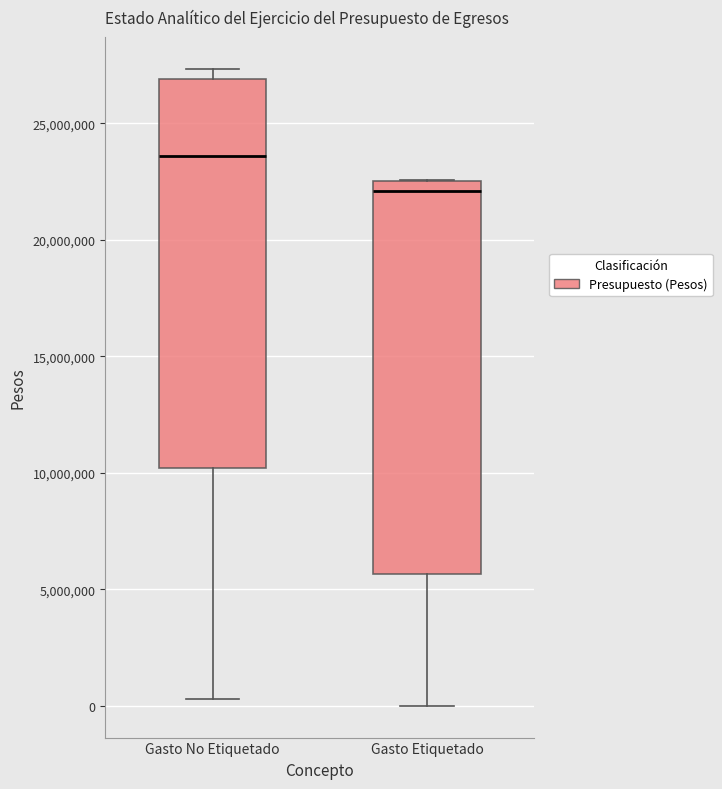

Which box has the highest median line?

Gasto No Etiquetado